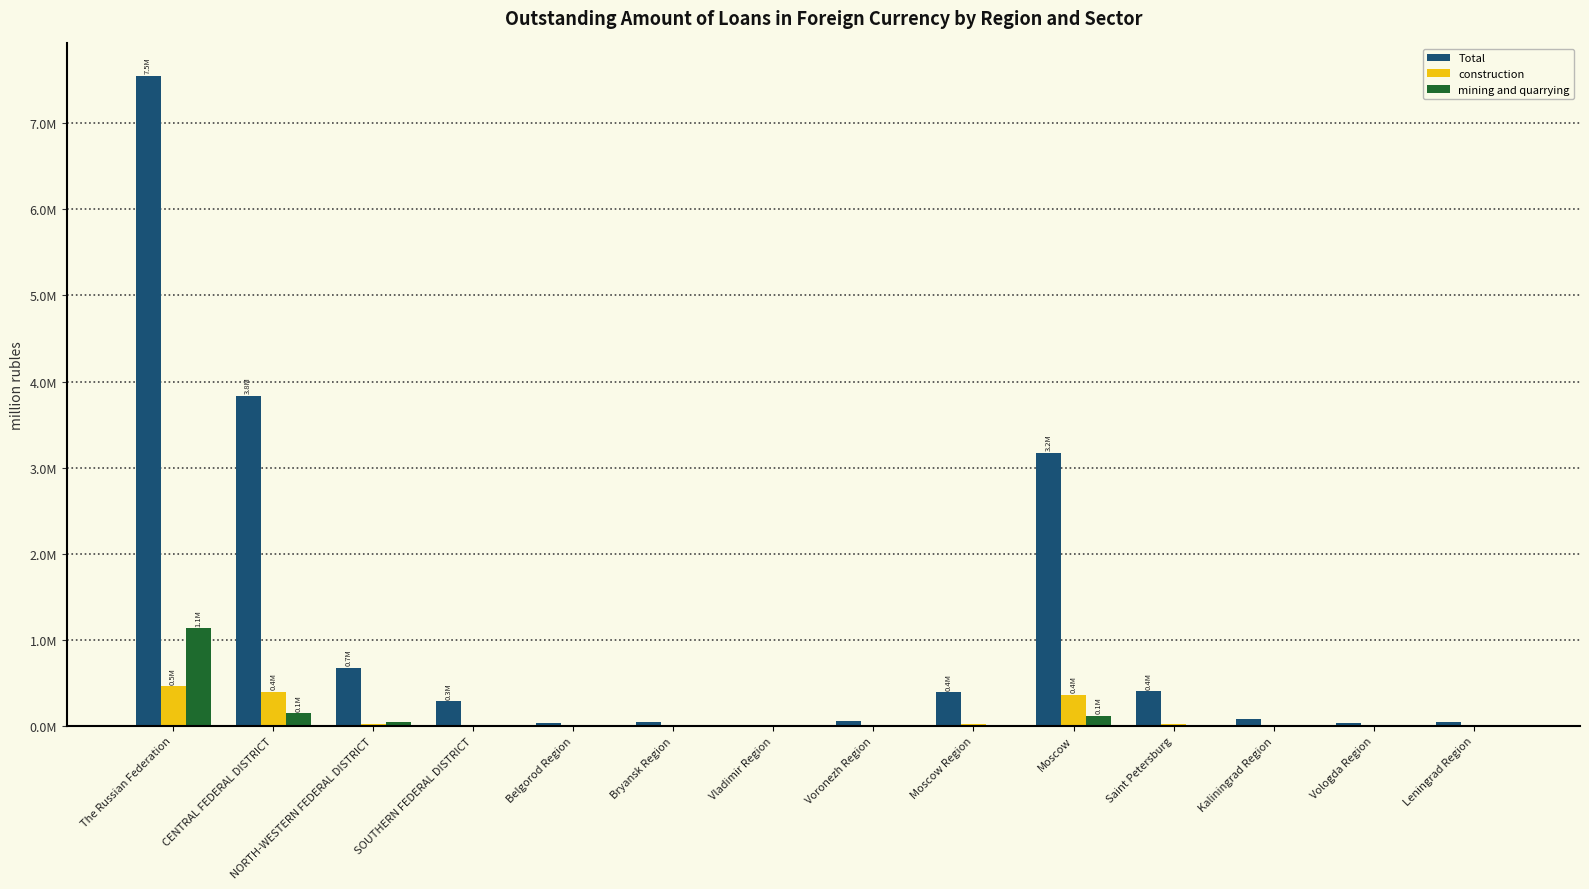

Does the chart contain stacked bars?

No